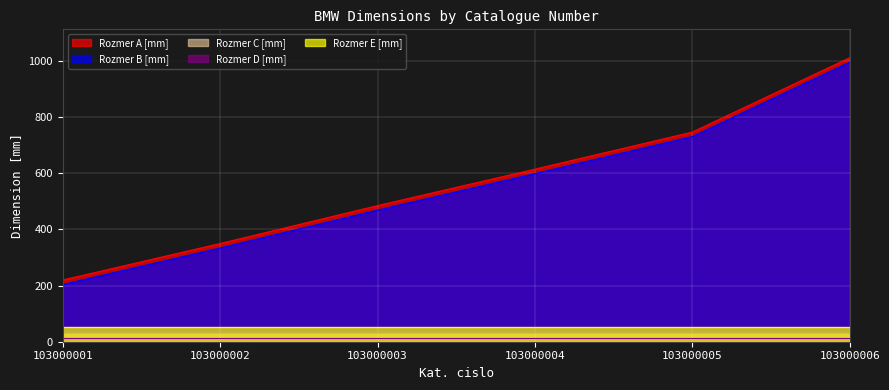

Reading right to left, transcribe all the data shown in this chart.

Rozmer A [mm]: 1012	747	615	485	350	220
Rozmer B [mm]: 996	731	599	469	334	204
Rozmer C [mm]: 30	30	30	30	30	30
Rozmer D [mm]: 15	15	15	15	15	15
Rozmer E [mm]: 52	52	52	52	52	52